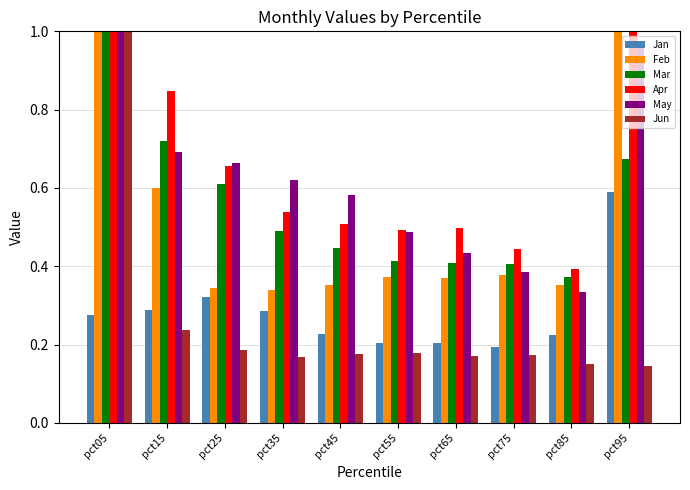

What is the lowest value of the Jun series?

0.1